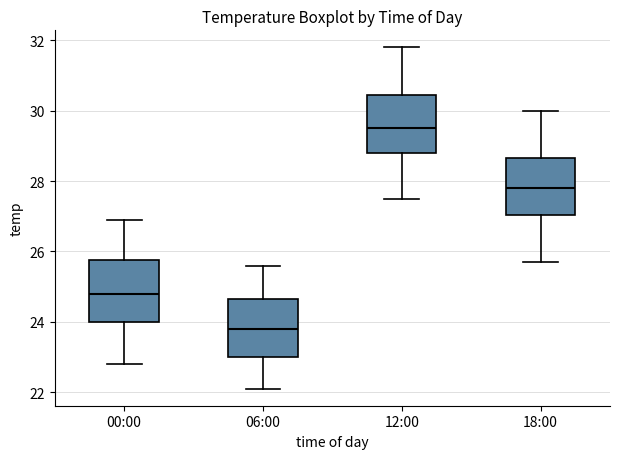

Reading left to right, transcribe this box plot: for each box, give where its median line is, the range the box spans, and where its two whiskers end, as read against the y-axis. The values are not printed on the chart, so give them approximately, as read against the axis.

00:00: median 24.8, box 24.0 to 25.8, whiskers 22.8 to 27.0
06:00: median 23.8, box 23.0 to 24.6, whiskers 22.2 to 25.6
12:00: median 29.6, box 28.8 to 30.4, whiskers 27.6 to 31.8
18:00: median 27.8, box 27.0 to 28.6, whiskers 25.8 to 30.0